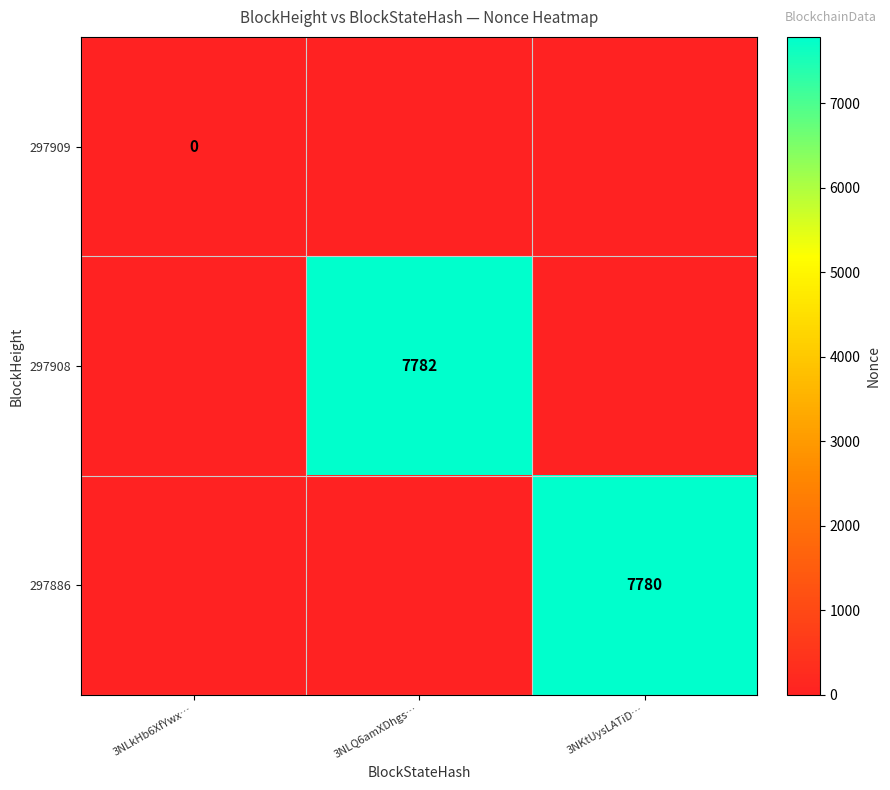

Is it true that 297886 equals 10180 at 3NKtUysLATiD…?

False